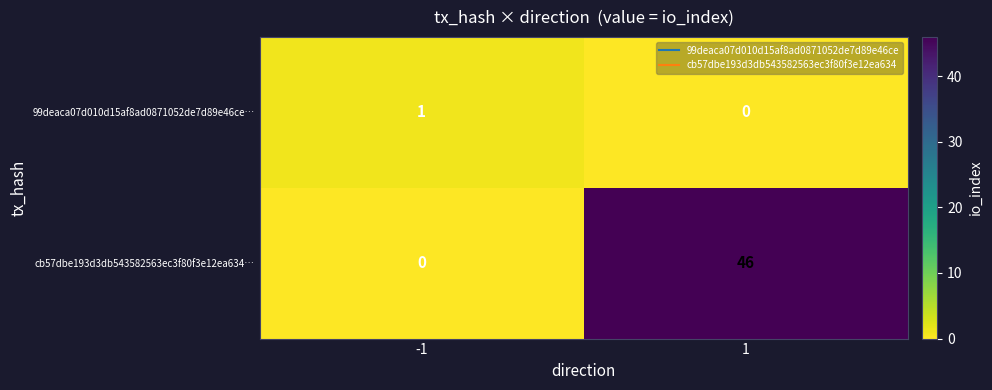

True or false: cb57dbe193d3db543582563ec3f80f3e12ea634… has a value of 70 at 1.

False